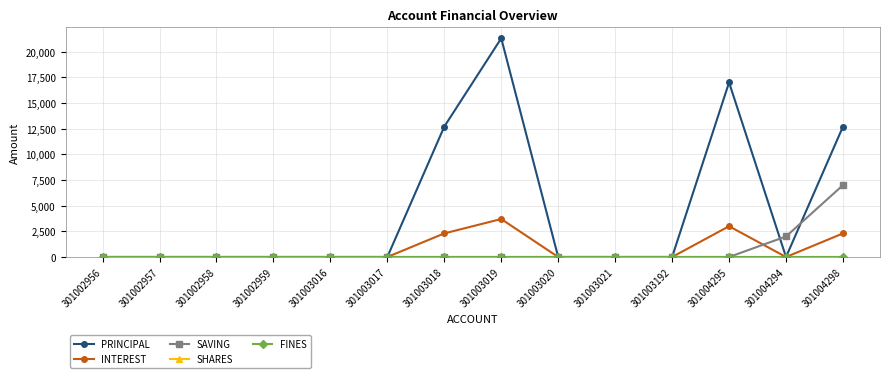

At which category does INTEREST reach its first local valley?

301004294